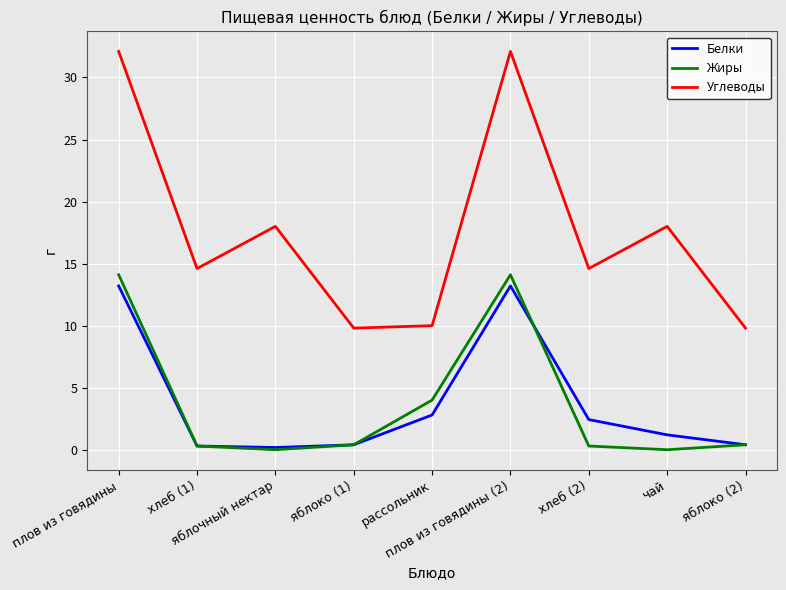

What position from the left is хлеб (2)?

7